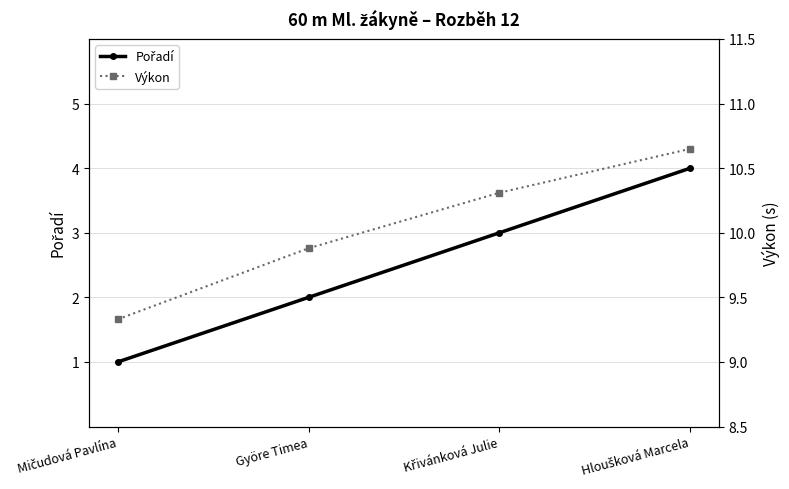

What is the label of the 2nd point from the right?

Křivánková Julie